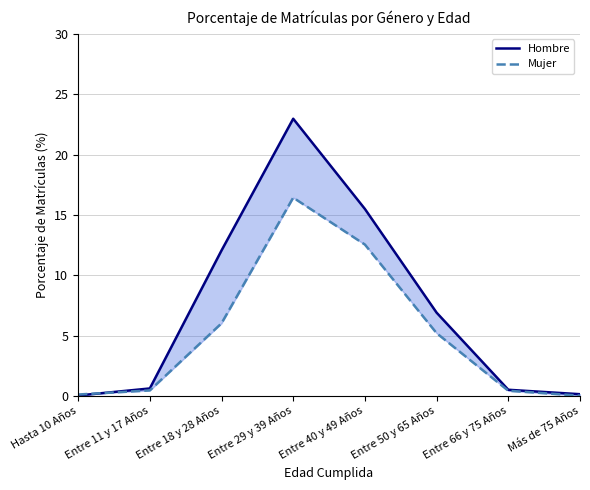

What is the value of the Hombre point at the 2nd from the left?

0.6